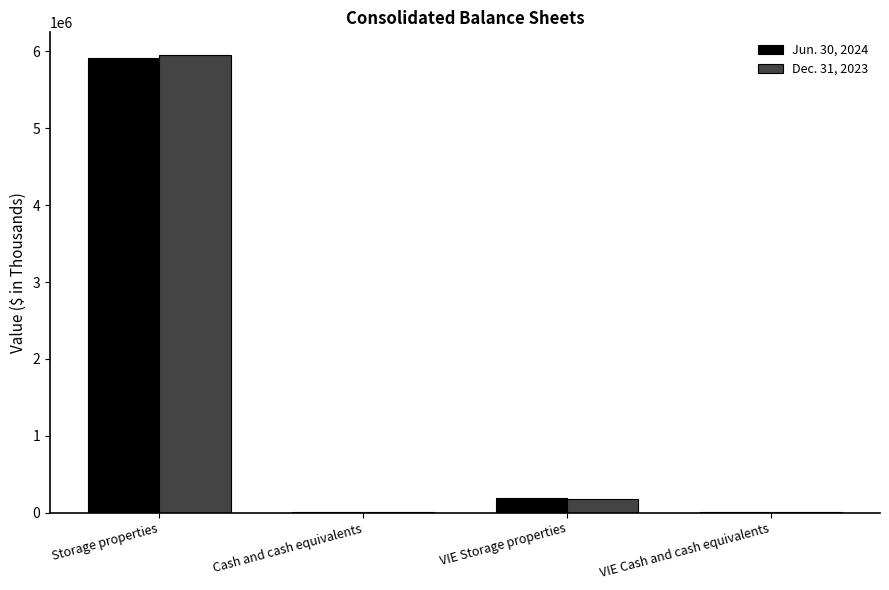

Count the number of categories in the chart.

4